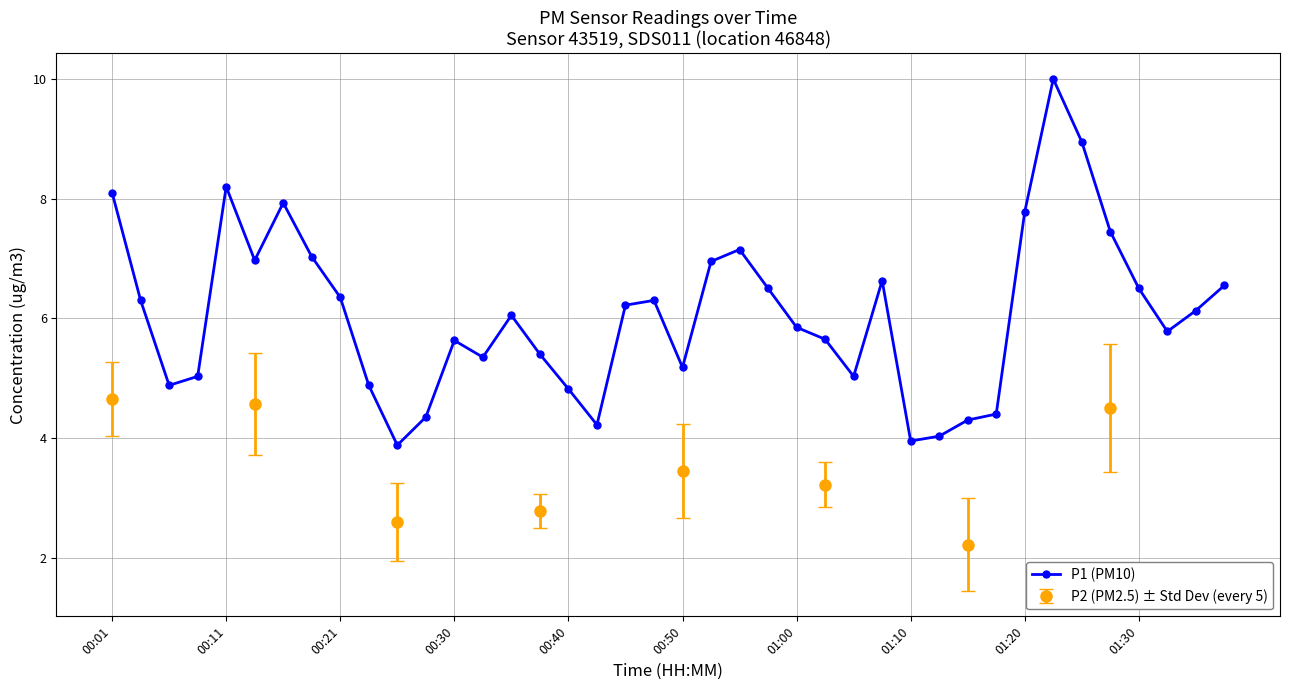

The P1 (PM10) series shows 5.2 at 01:10. True or false?

False